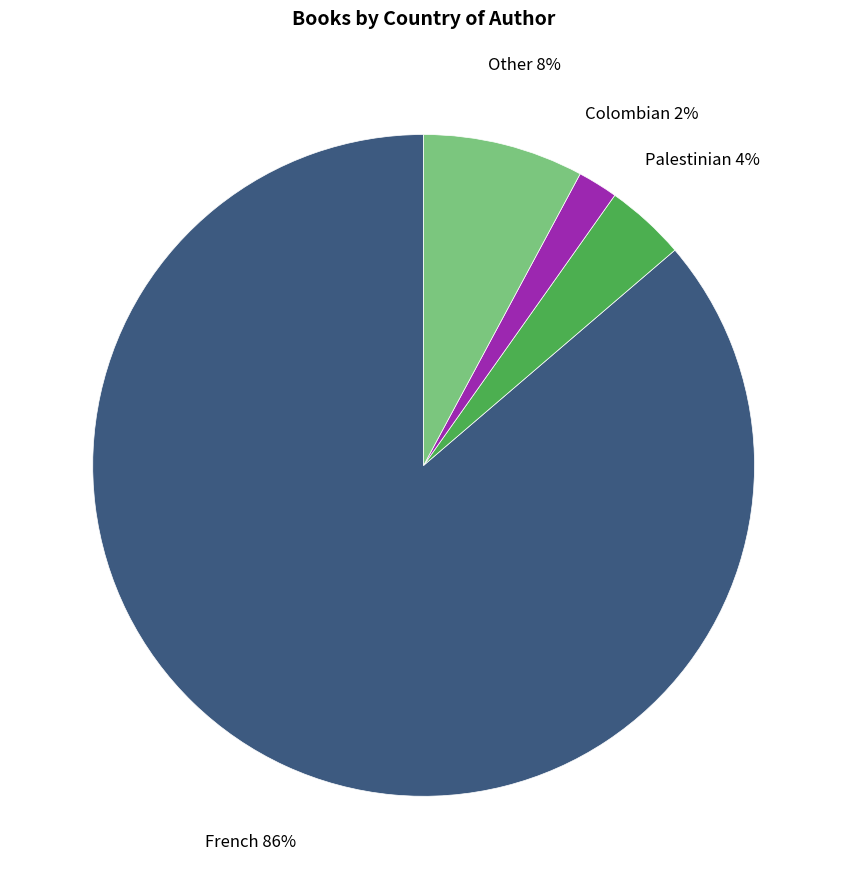

Does any single category account for the majority?

Yes